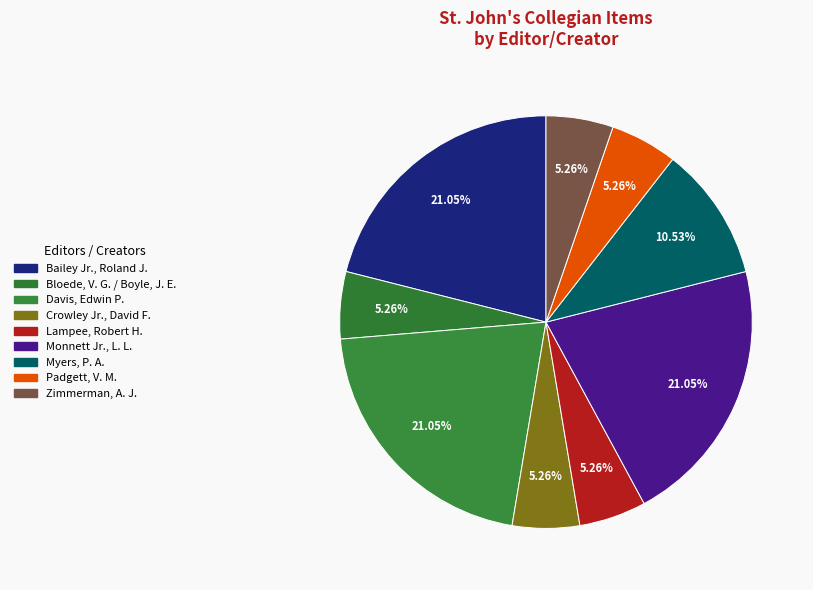

Is there any slice that represents more than half of the pie?

No